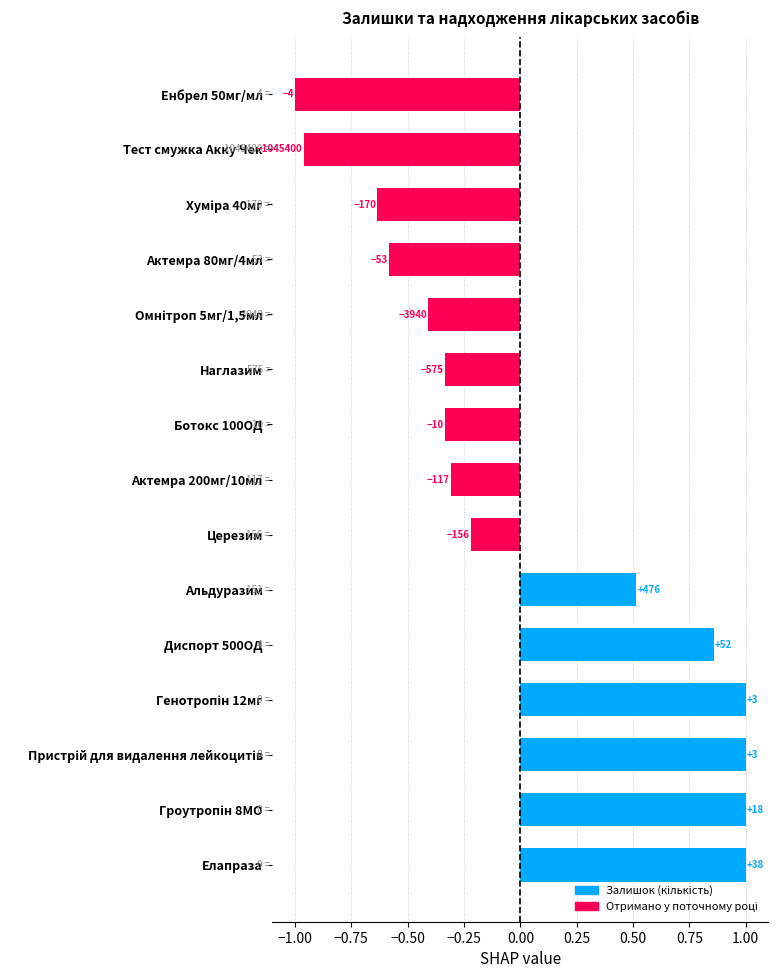

Are the bars horizontal?

Yes